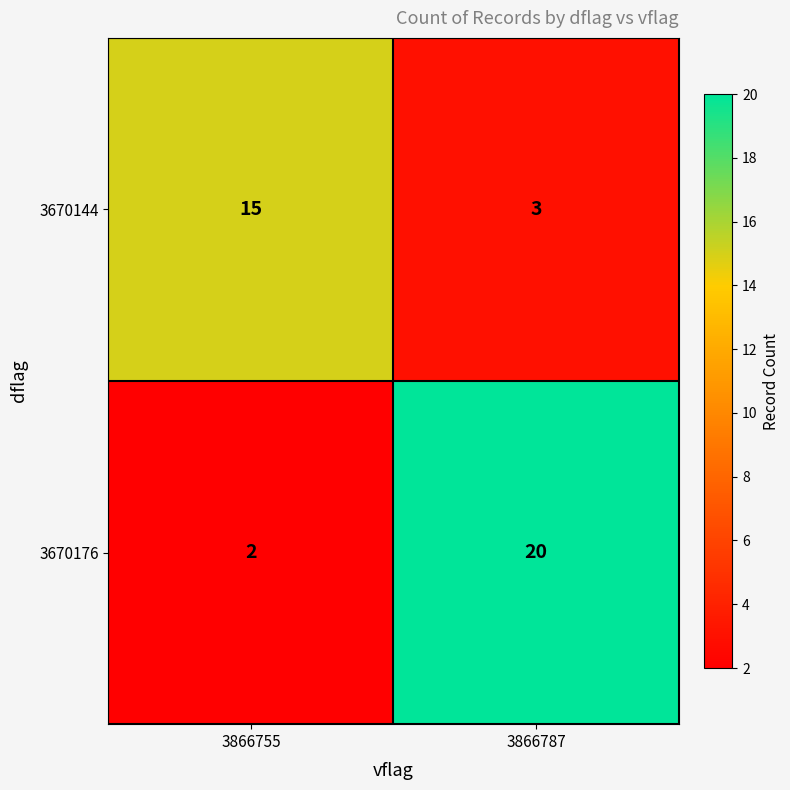

What is the approximate value of 3670176 at 3866787, to the nearest 10?

20